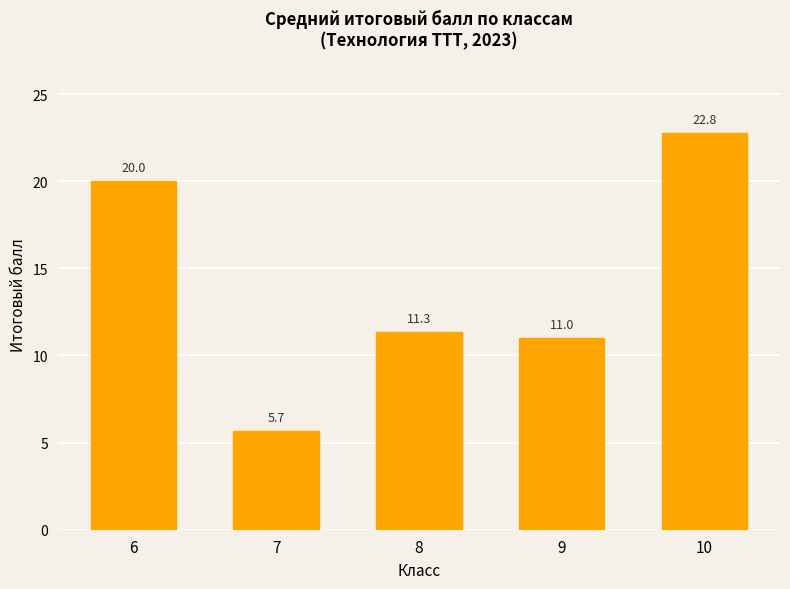

How many data points are less than 11?

1